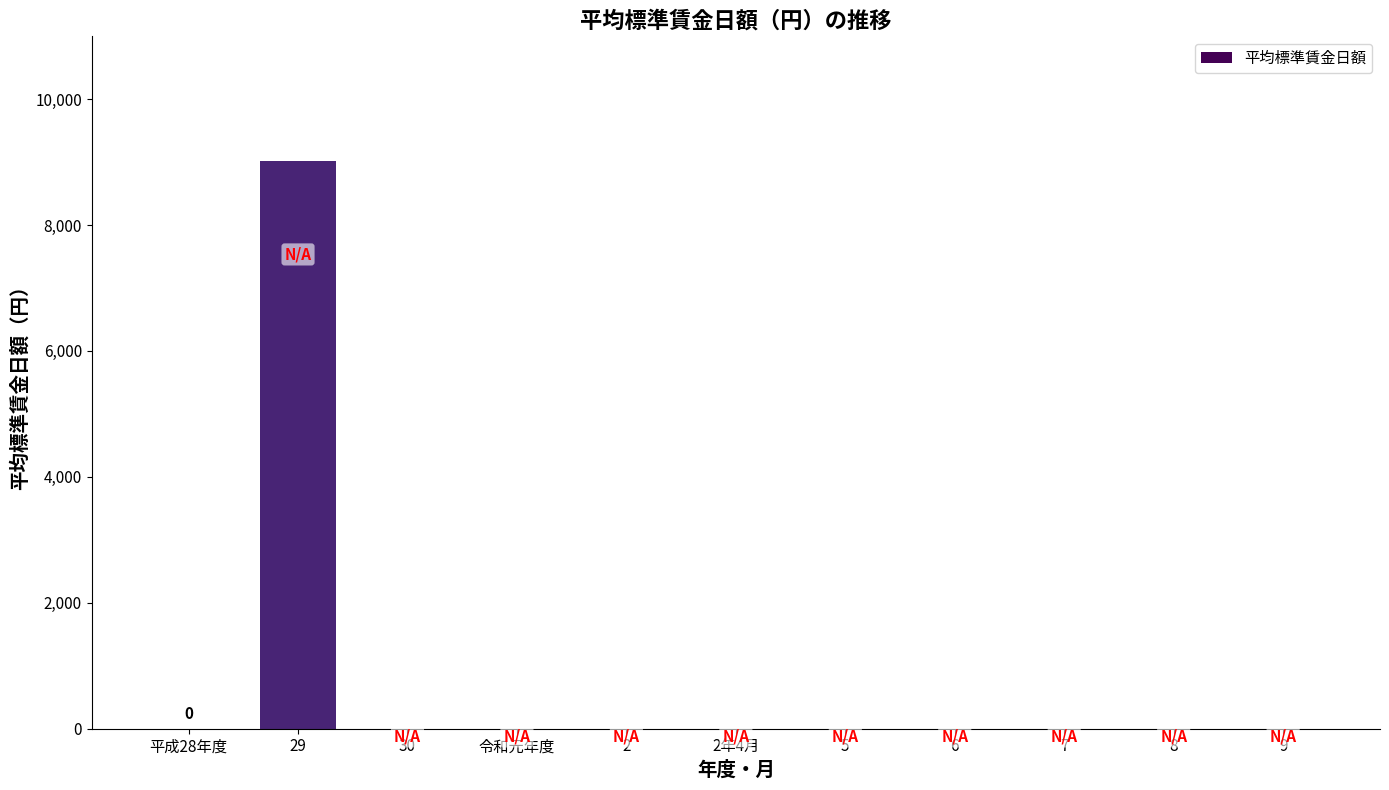

Is it true that the value at 29 is 9013?

True